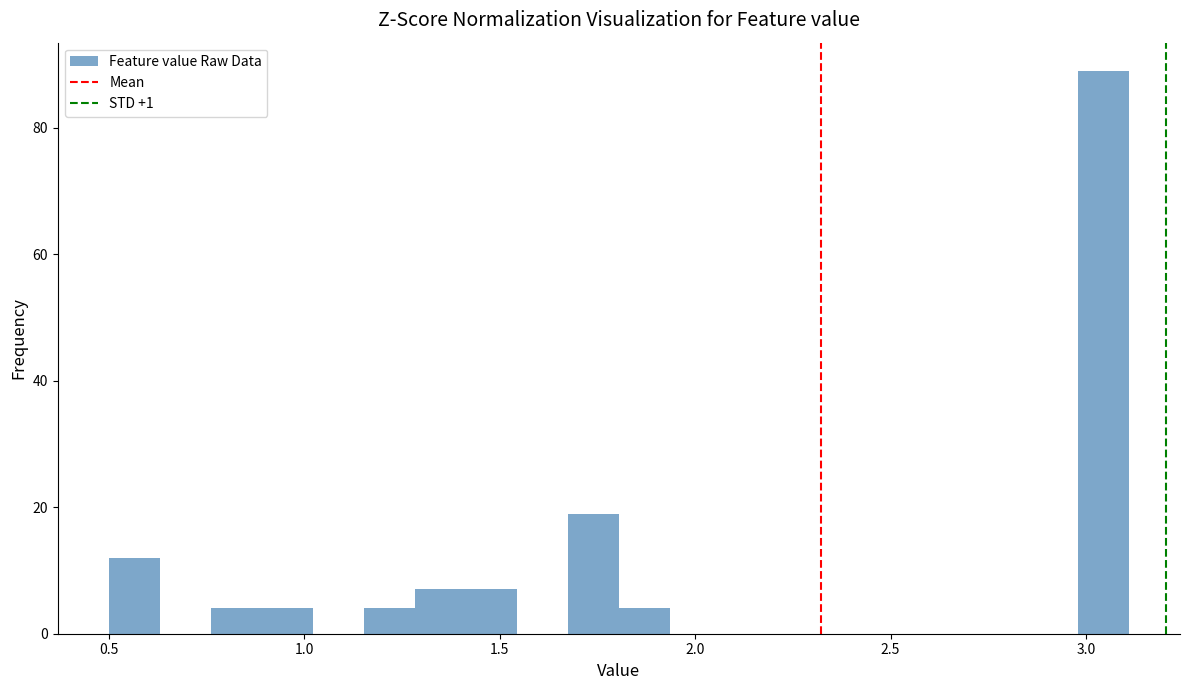

Read against the x-axis, roughly where is the centre of the tallest bar?

3.05